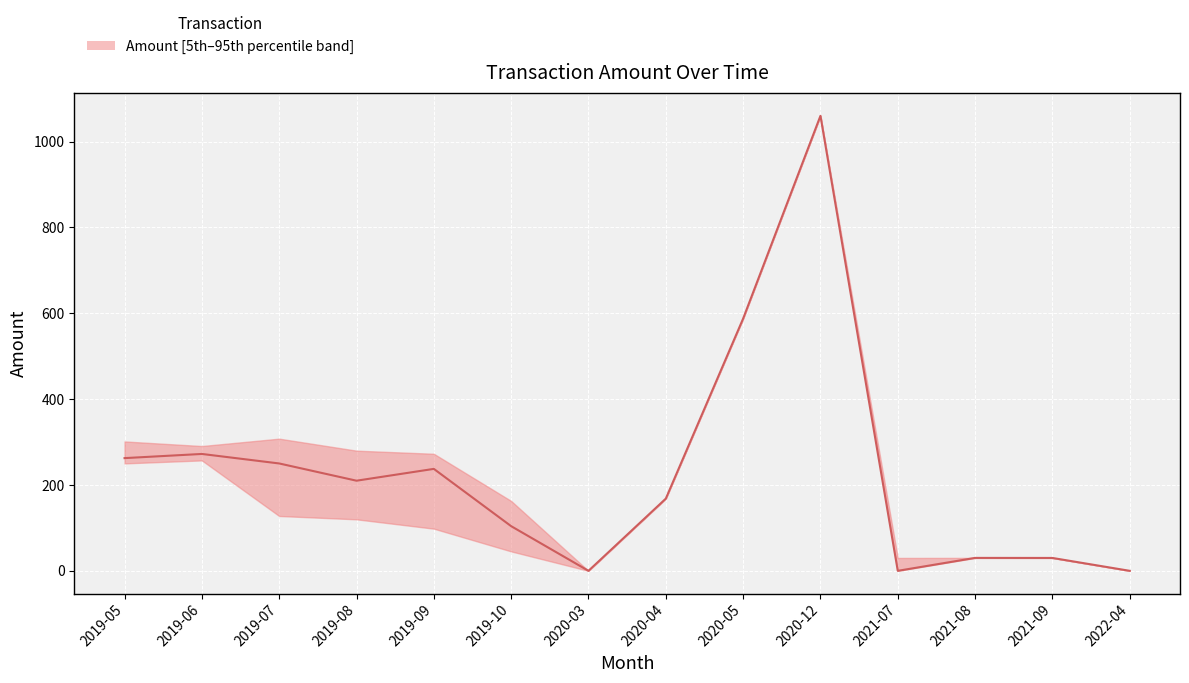

True or false: the data shows 58.3 at 2019-05.

False